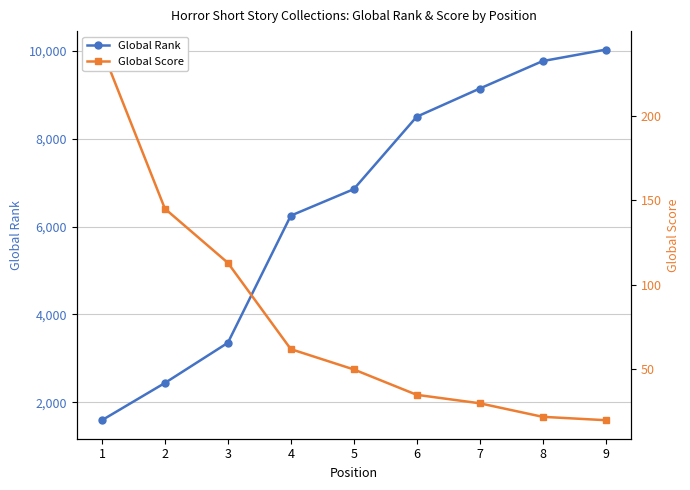

What is the sum of all Global Rank values?

57944